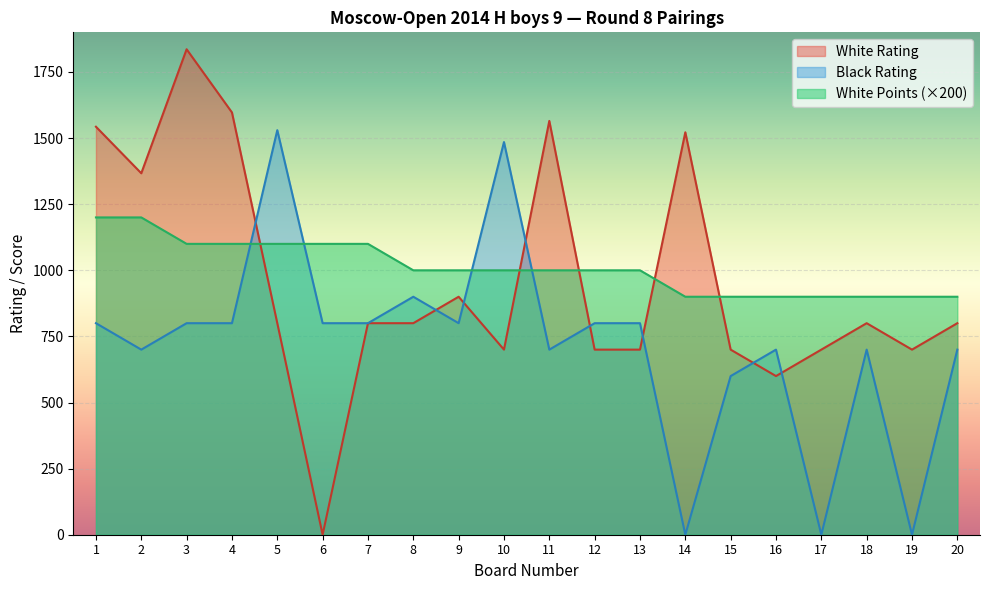

The White Rating series shows 1407 at 18. True or false?

False